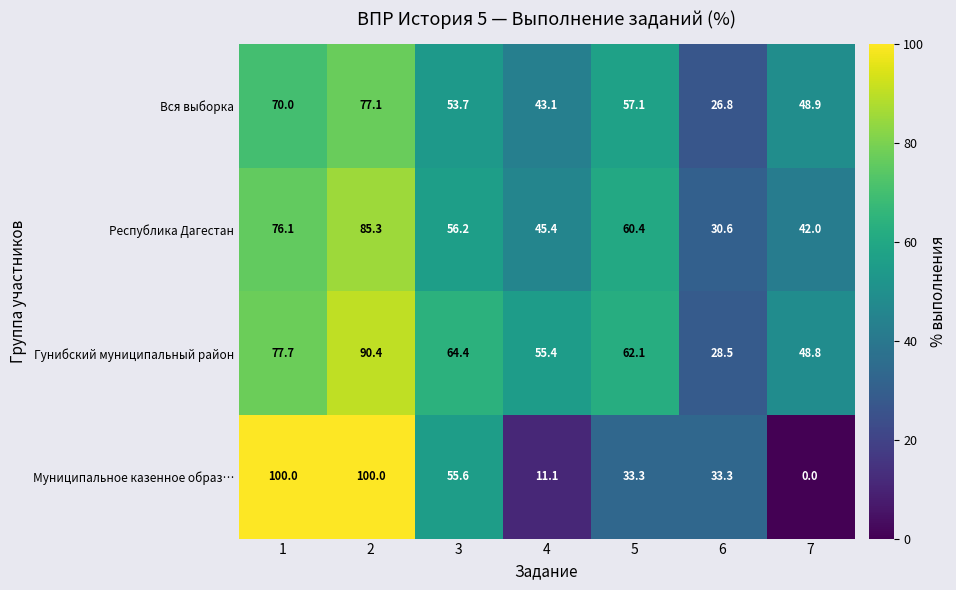

What is the spread (max minus min) of values at 2?

22.9